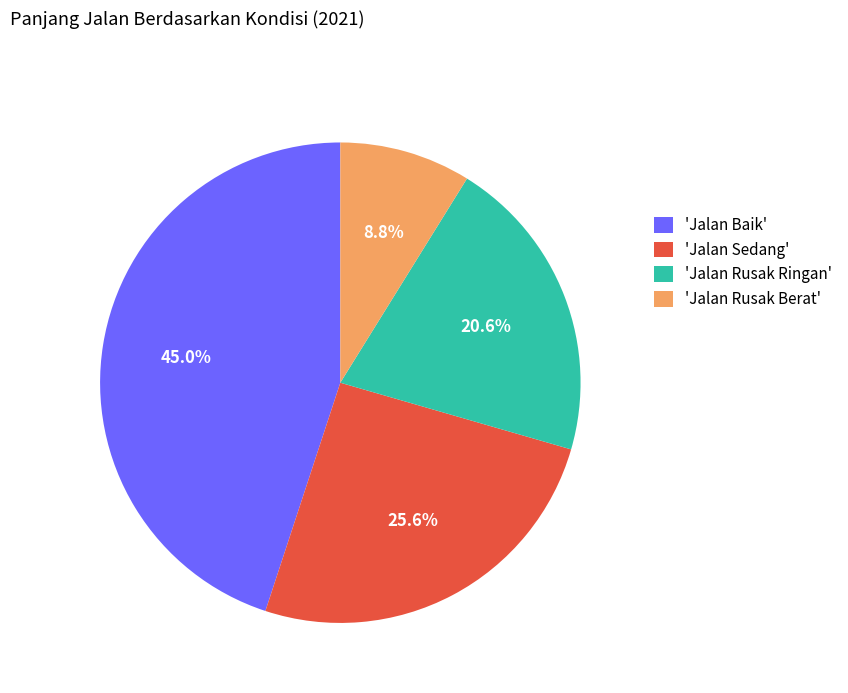

Which slice is the largest?

'Jalan Baik'